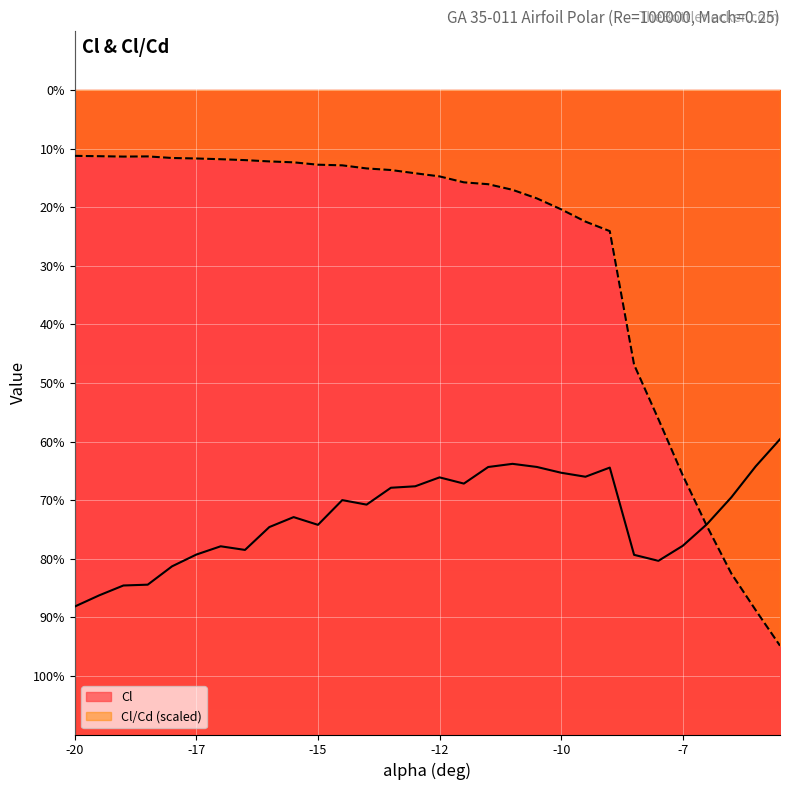

How many interior local valleys does the Cl/Cd series have?

1